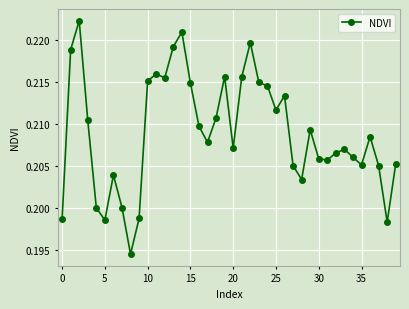

True or false: the data has more than 0 interior local peaks.

True